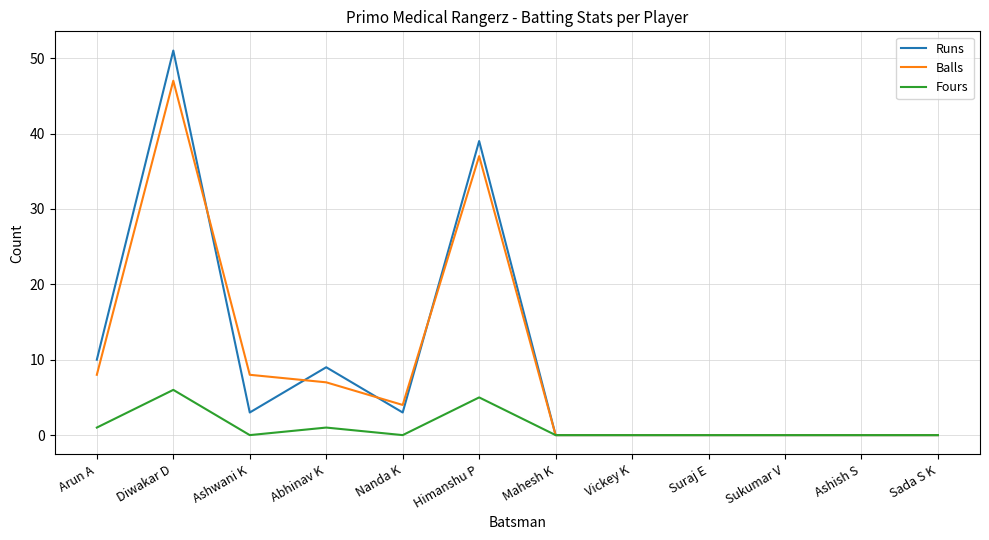

Which series has the widest spread of values?

Runs